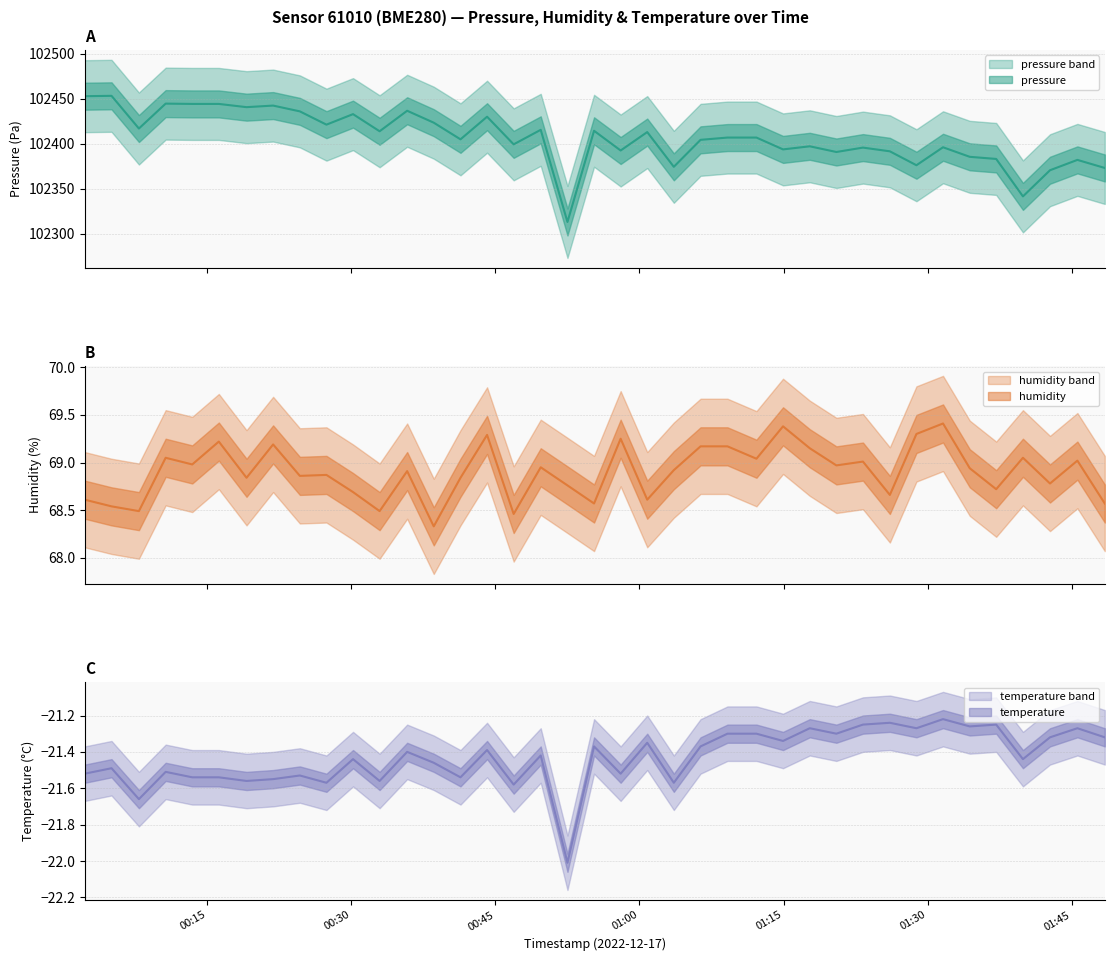

True or false: humidity and temperature intersect in this chart.

False